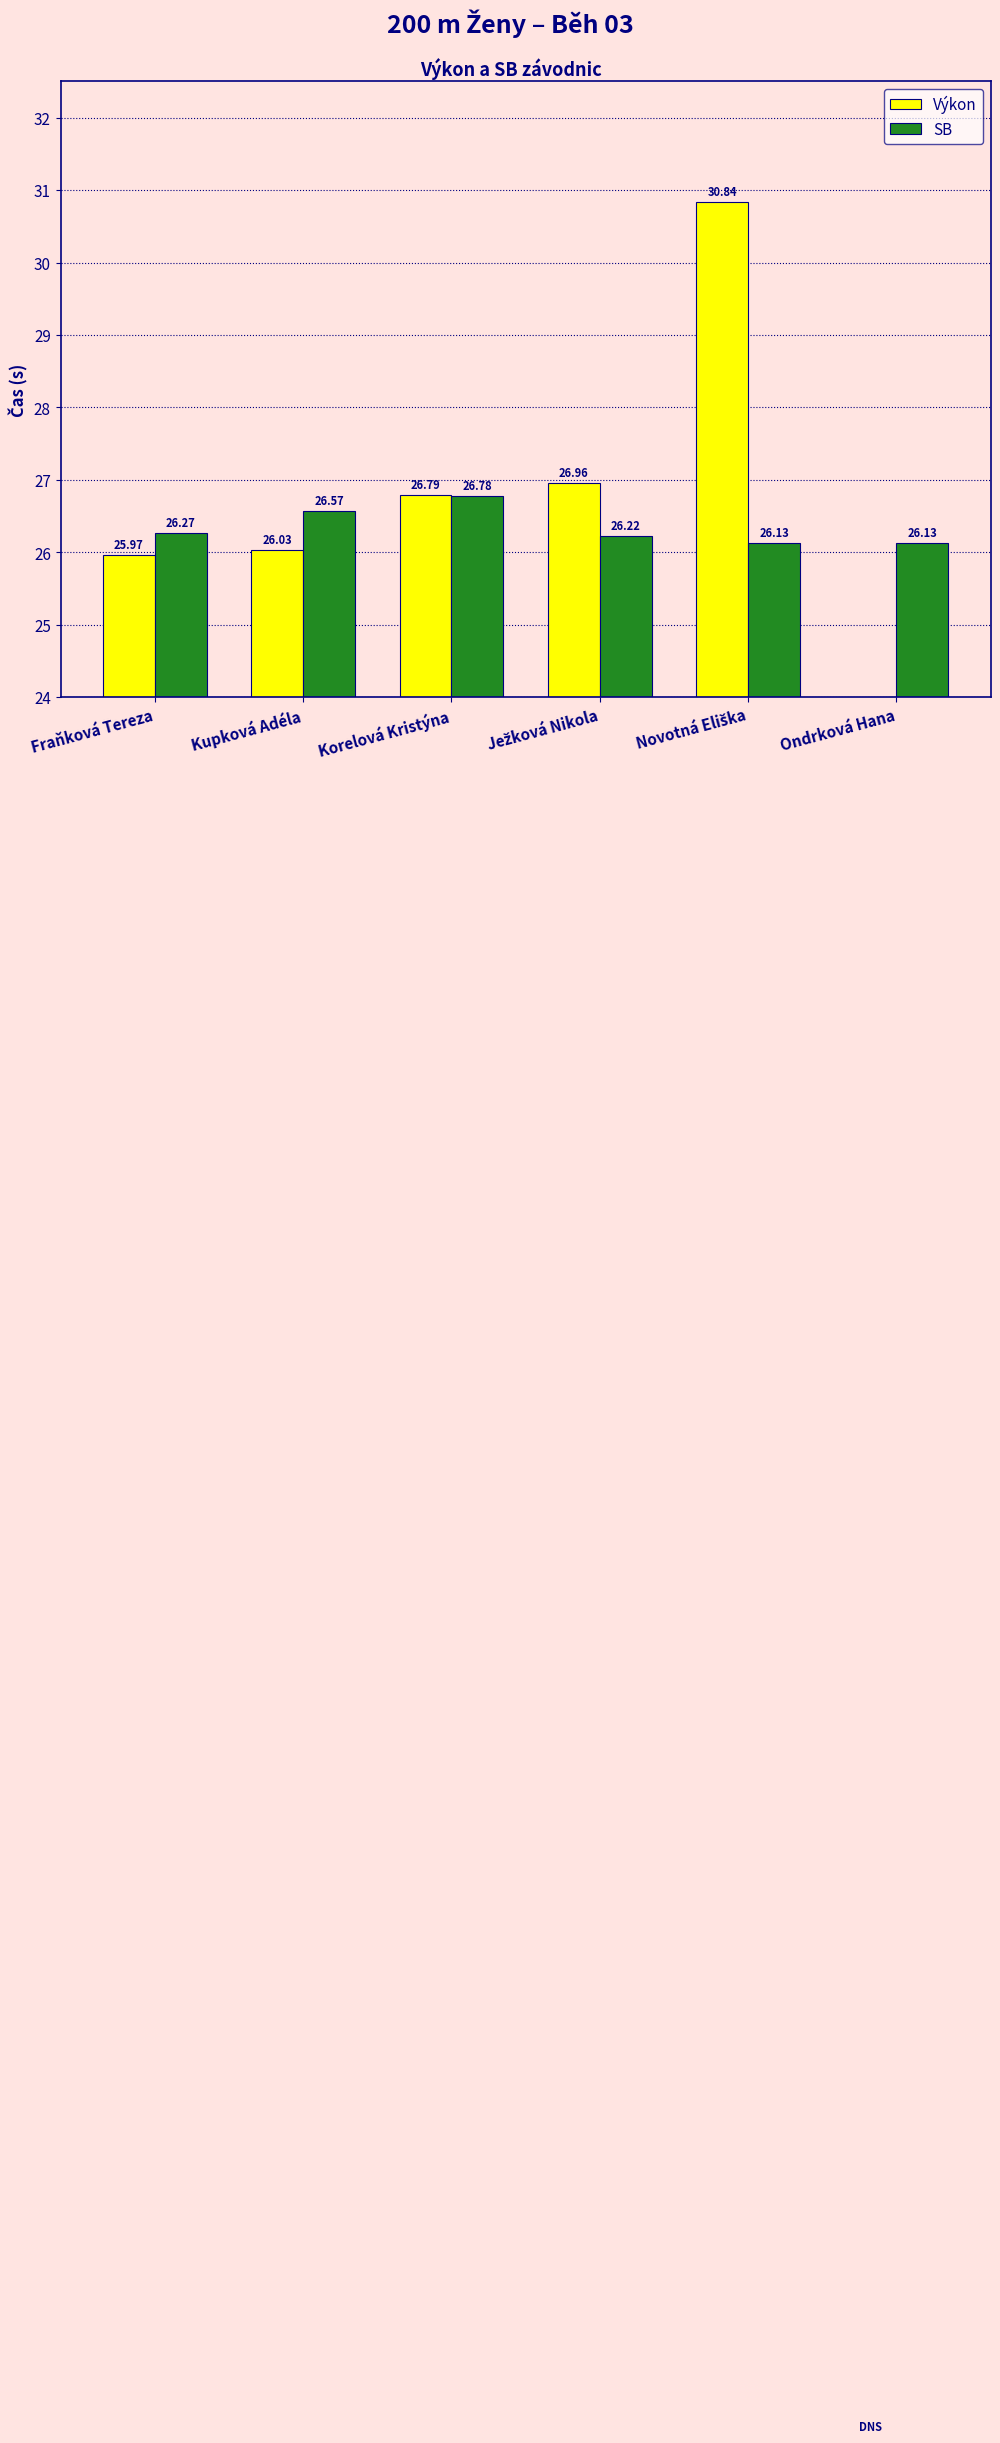

At how many categories does at least one series exceed 5?

6